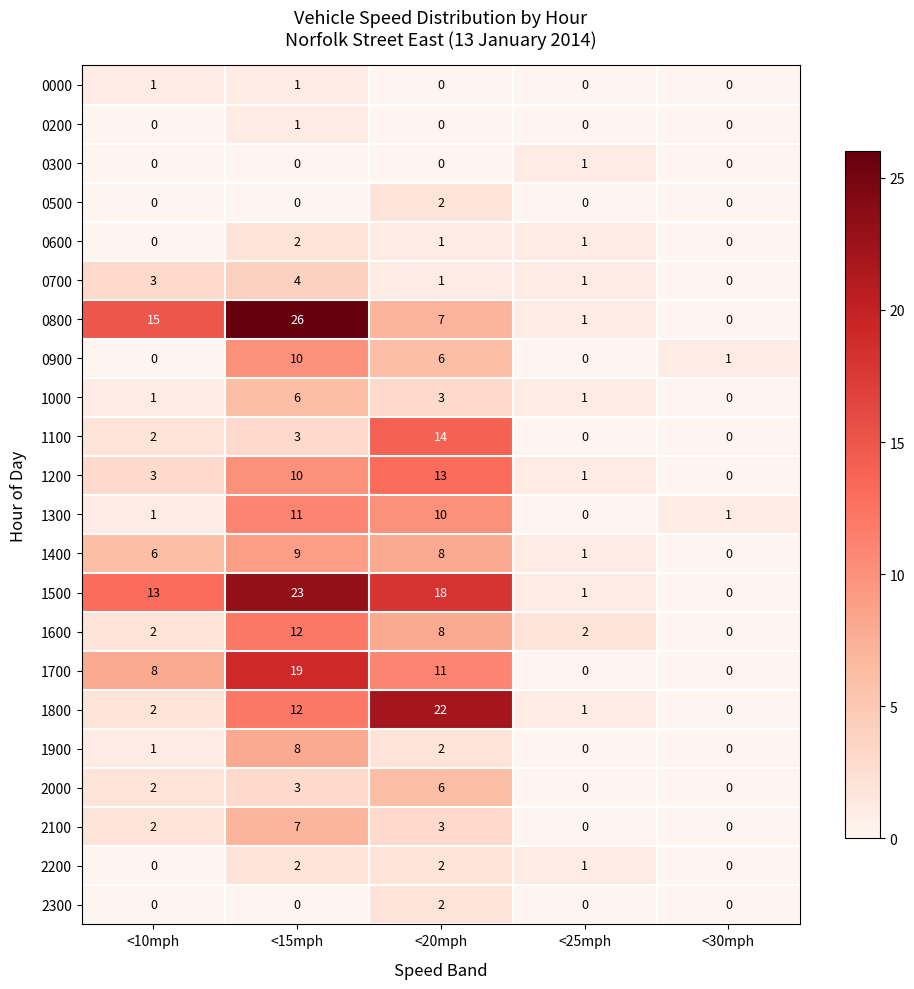

At which label does 0900 first exceed 1?

<15mph